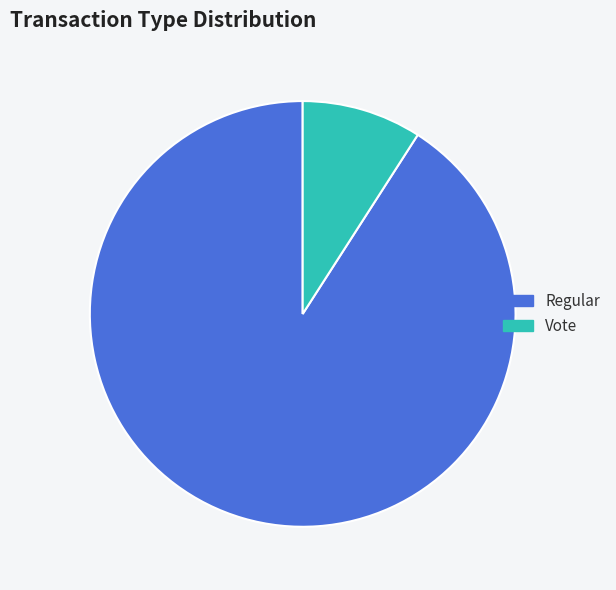

What is the largest slice in the pie chart?

Regular